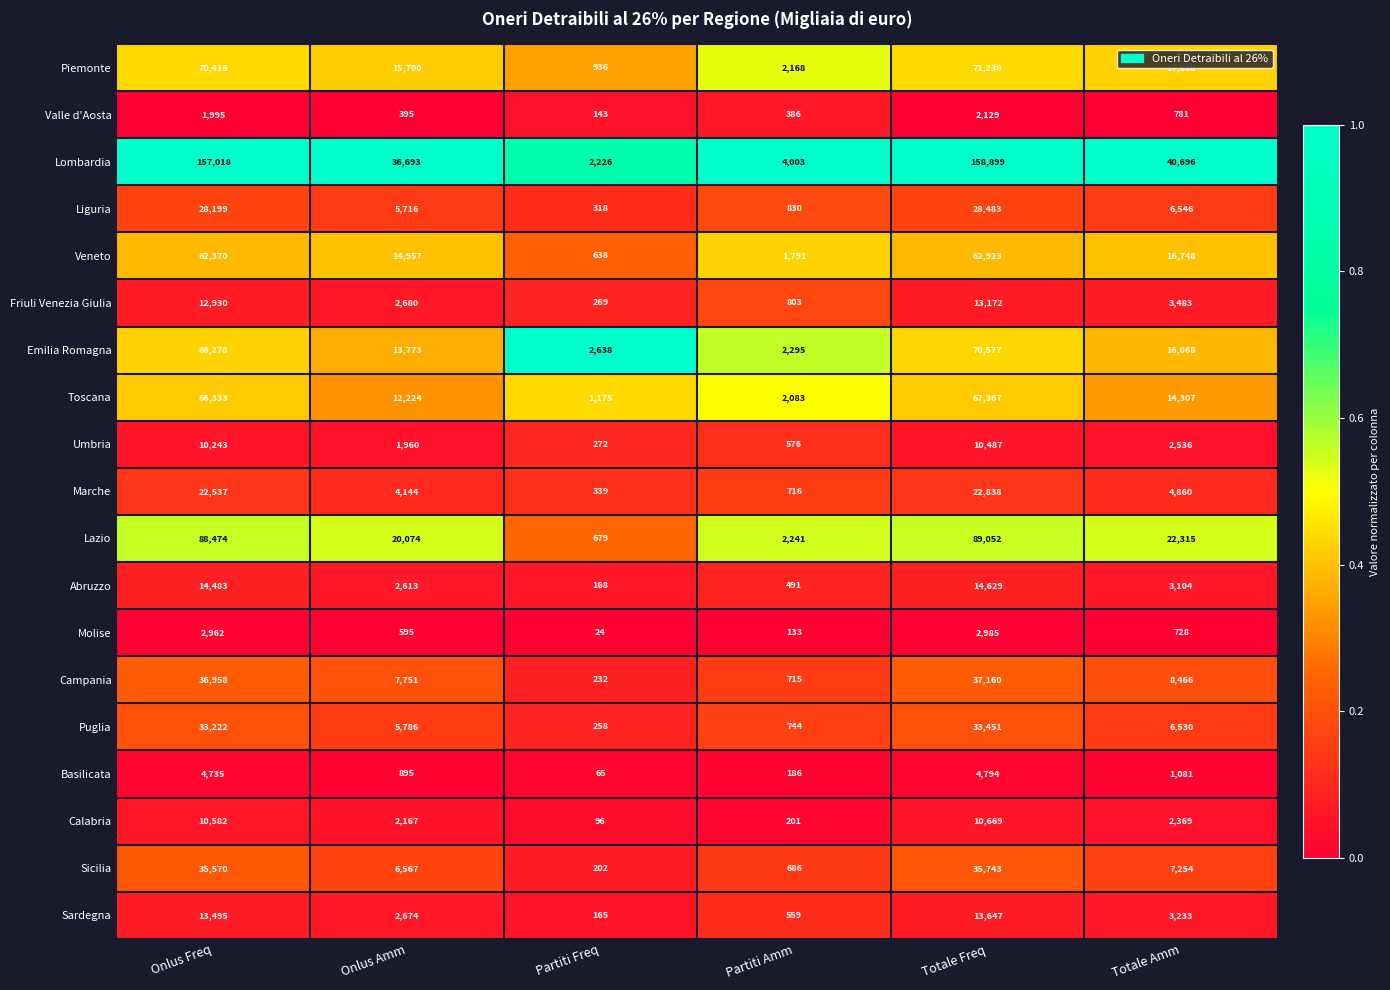

Is it true that Marche equals 4860 at Totale Amm?

True